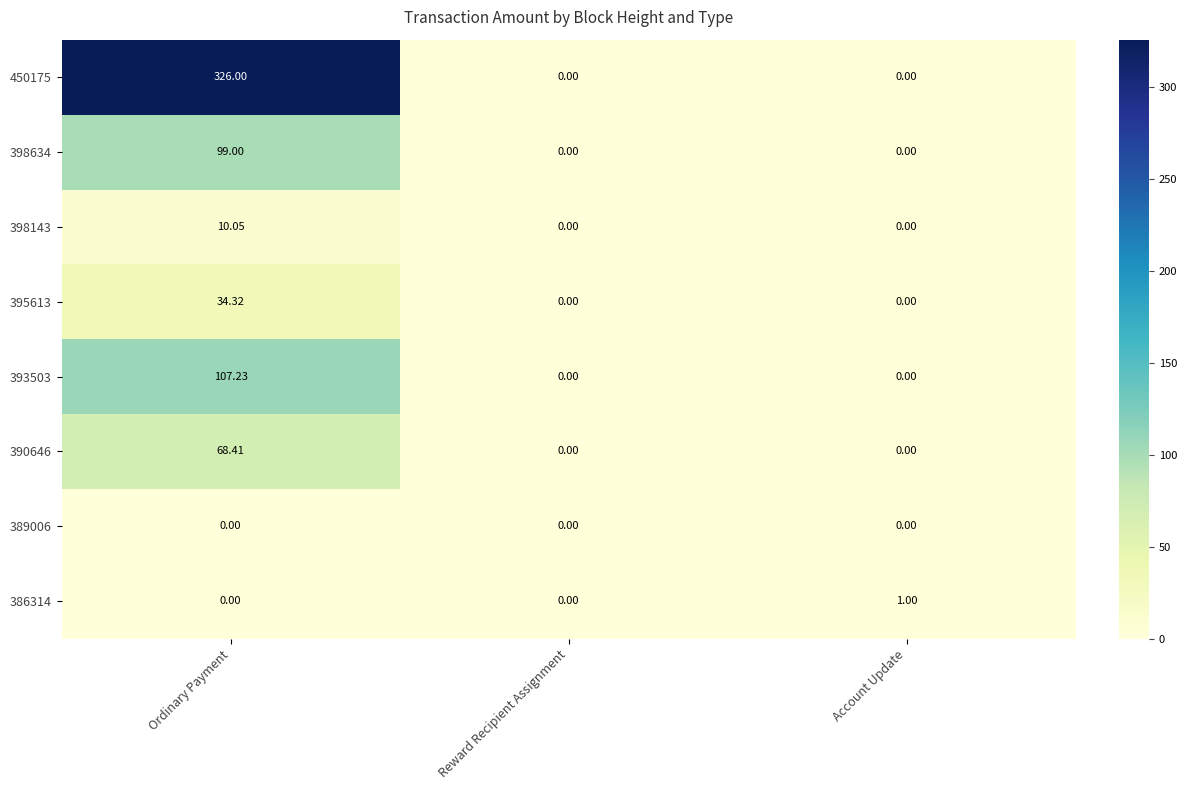

Which category has the highest value in the 395613 series?

Ordinary Payment